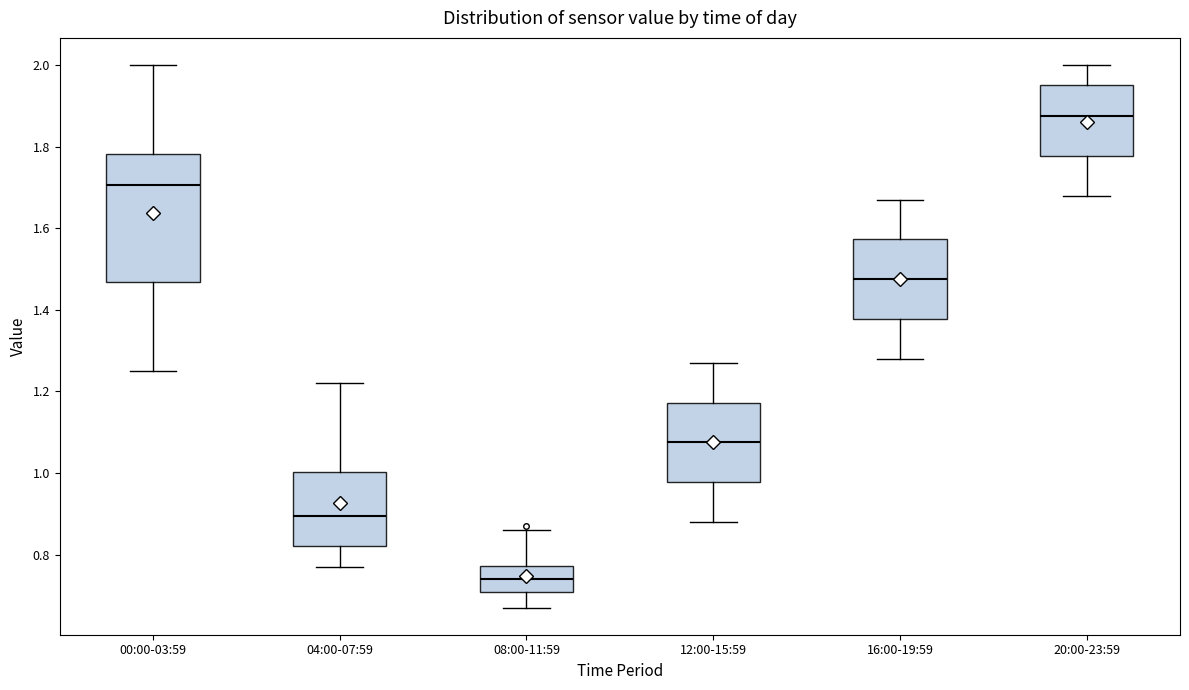

Reading left to right, transcribe this box plot: for each box, give where its median line is, the range the box spans, and where its two whiskers end, as read against the y-axis. The values are not printed on the chart, so give them approximately, as read against the axis.

00:00-03:59: median 1.70, box 1.46 to 1.78, whiskers 1.26 to 2.00
04:00-07:59: median 0.90, box 0.82 to 1.00, whiskers 0.78 to 1.22
08:00-11:59: median 0.74, box 0.70 to 0.78, whiskers 0.68 to 0.86
12:00-15:59: median 1.08, box 0.98 to 1.18, whiskers 0.88 to 1.28
16:00-19:59: median 1.48, box 1.38 to 1.58, whiskers 1.28 to 1.68
20:00-23:59: median 1.88, box 1.78 to 1.96, whiskers 1.68 to 2.00